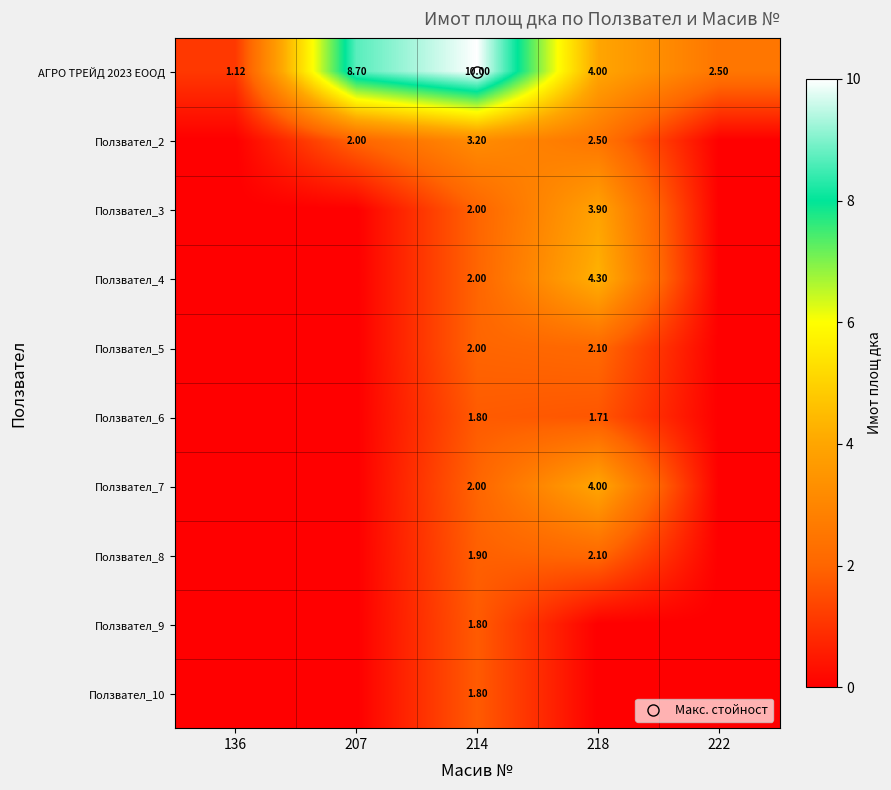

Which has a higher value, 136 or 214?

214